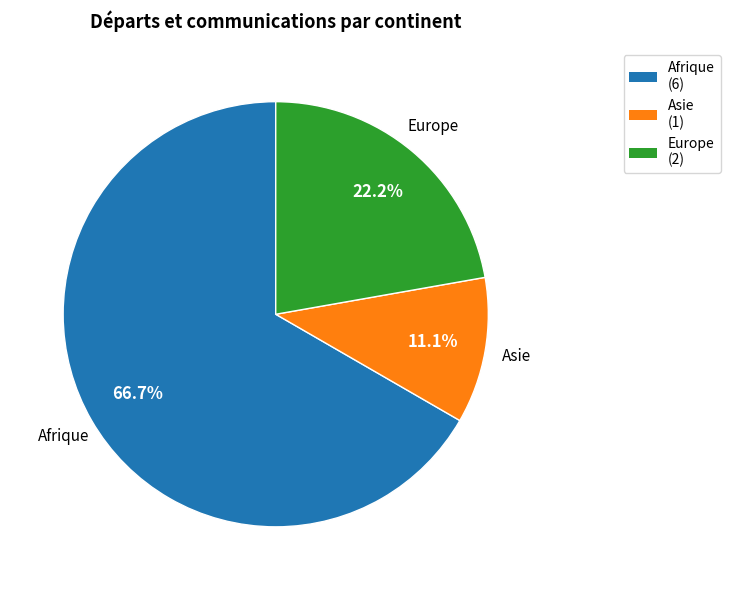

Which slice represents more than half of the pie?

Afrique